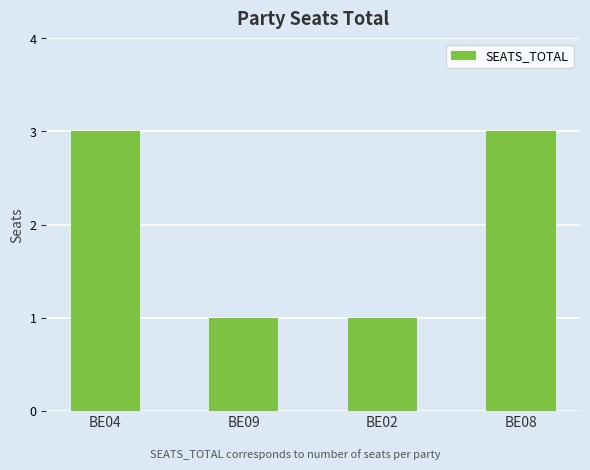

Which has a higher value, BE09 or BE08?

BE08